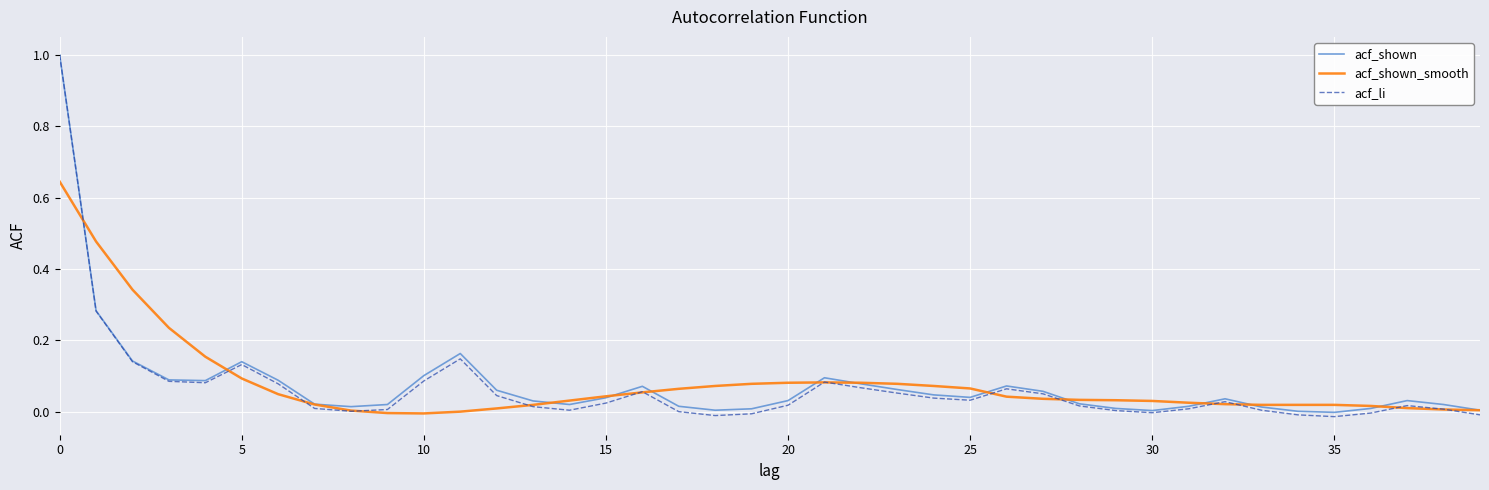

What is the maximum value shown in the chart?

1.0